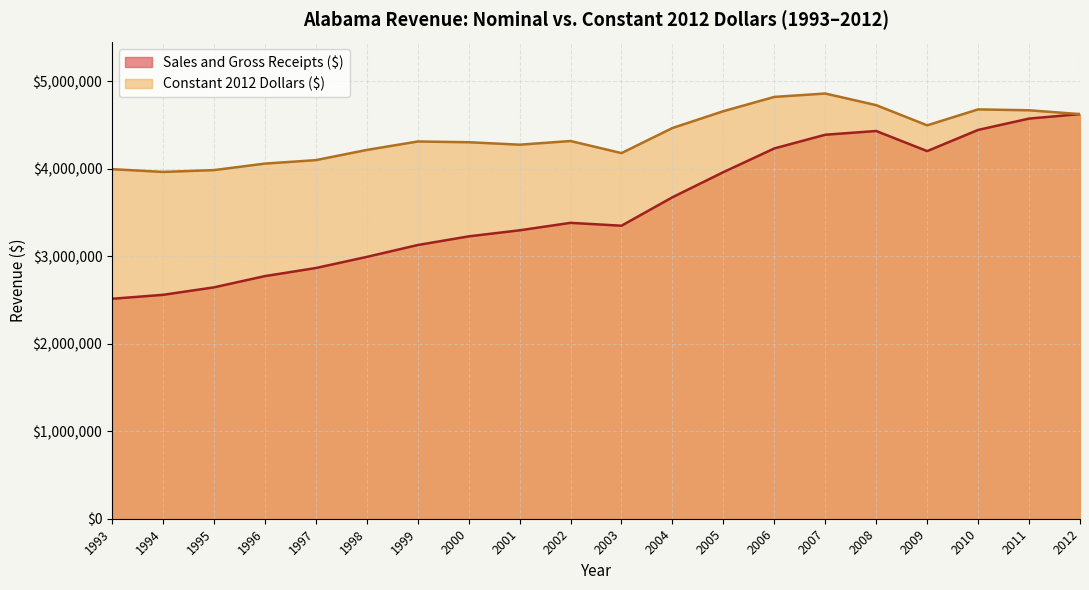

Reading left to right, list all the values displayed in this chart.

Sales and Gross Receipts ($): 2514799.0	2559992.0	2645405.0	2773974.0	2866477.0	2993580.0	3129368.0	3228445.0	3297746.0	3383068.0	3350223.0	3675562.0	3962816.0	4233895.0	4390386.0	4433108.0	4203283.0	4445480.0	4575127.0	4626357.0
Constant 2012 Dollars ($): 3996593.9	3965487.6	3985979.9	4060459.3	4100013.0	4216590.2	4313257.7	4304868.3	4276813.8	4318557.3	4180568.5	4467379.6	4659662.9	4823024.8	4861728.3	4728643.0	4497851.9	4680285.2	4670093.4	4626357.0